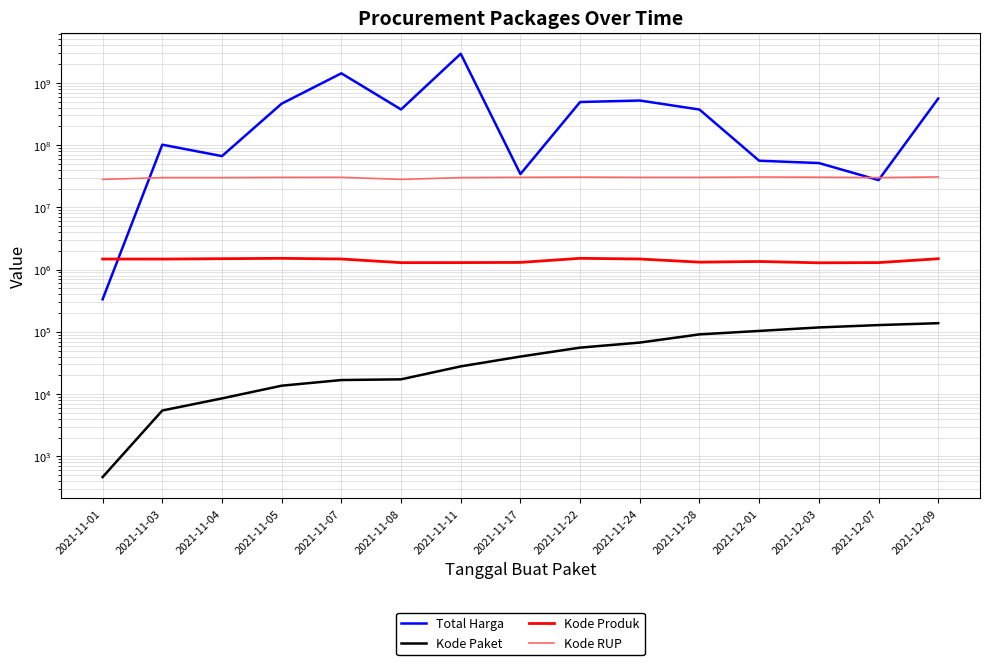

Which has a higher value, 2021-11-01 or 2021-11-17?

2021-11-17